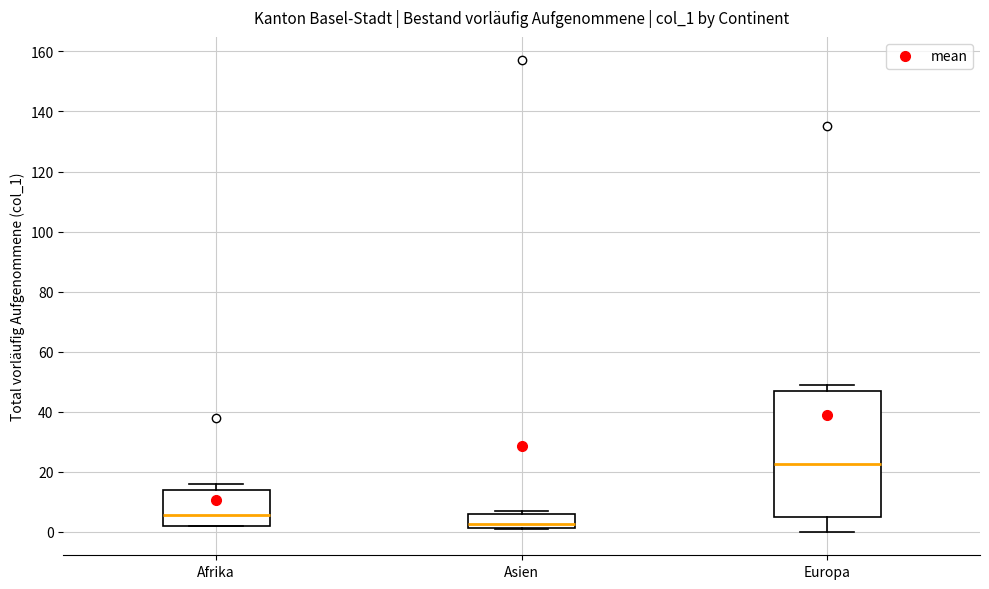

Reading left to right, read every box against the y-axis: the position of its median line, the range the box covers, and the ends of its whiskers. The values are not printed on the chart, so give them approximately, as read against the axis.

Afrika: median 6, box 2 to 14, whiskers 2 to 16
Asien: median 2 (just above the box's lower edge), box 2 to 6, whiskers 2 to 8
Europa: median 22, box 6 to 46, whiskers 0 to 50